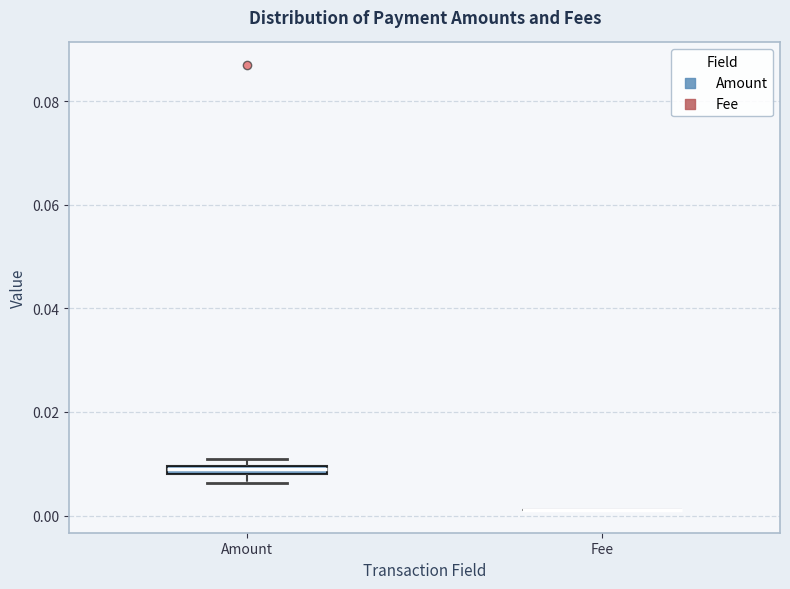

Where is the lower edge of the box for Amount on the y-axis? The values are not printed on the chart, so give them approximately, as read against the axis.

0.008